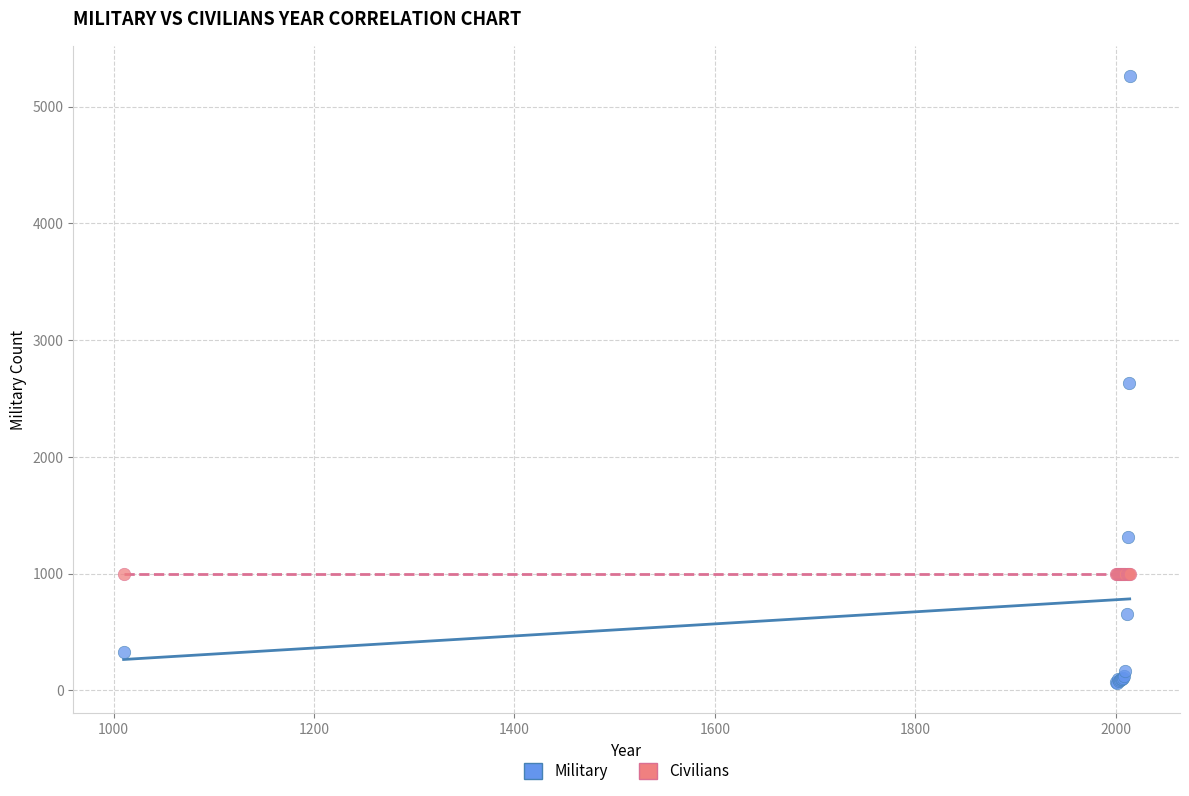

Which series contains the highest Y value?

Military